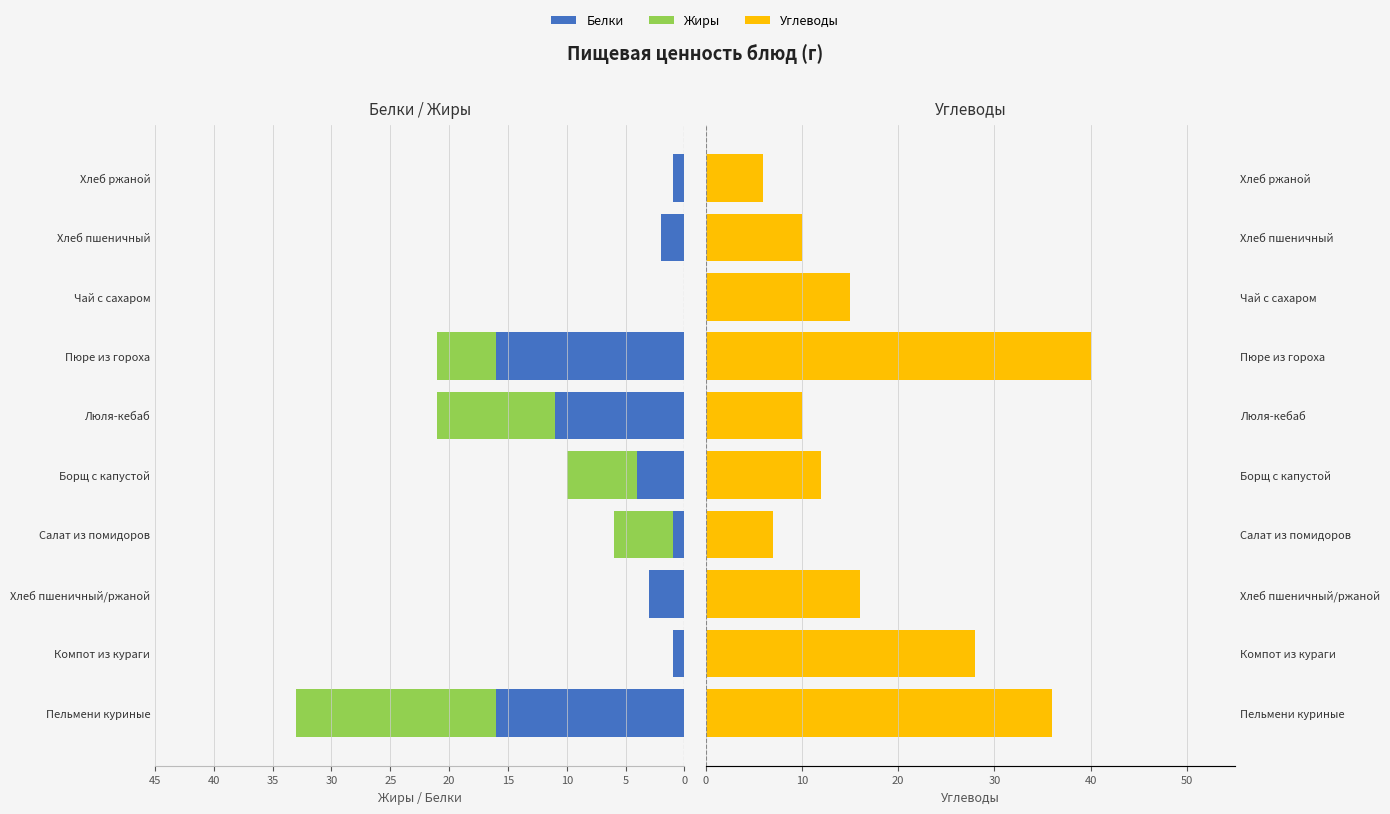

What is the average value of the Жиры series?

4